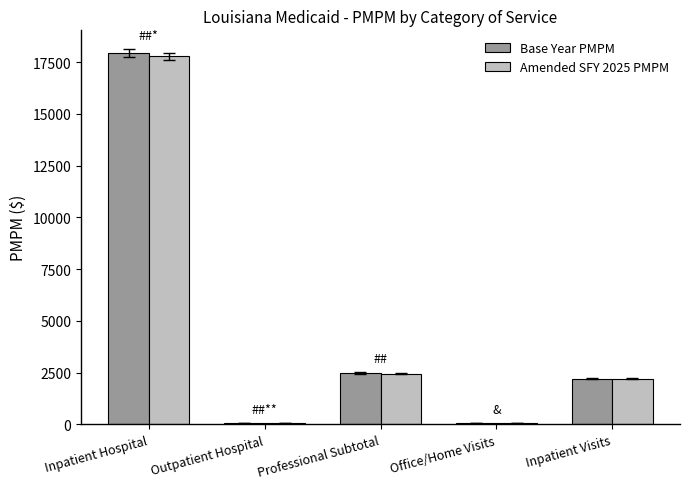

Between Outpatient Hospital and Inpatient Visits, which series saw the biggest shift?

Base Year PMPM